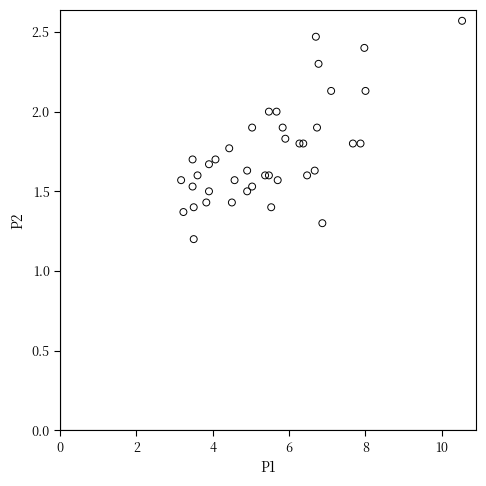

What Y value in the scatter plot is closest to 1?

1.2